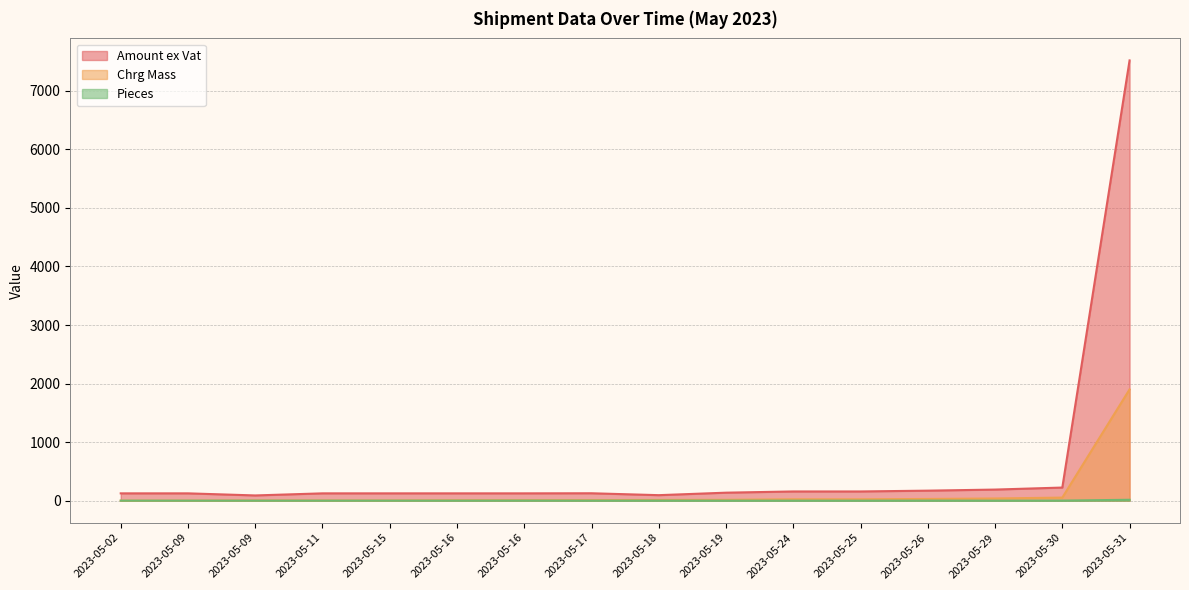

Where does the Amount ex Vat series first go above 127?

2023-05-17